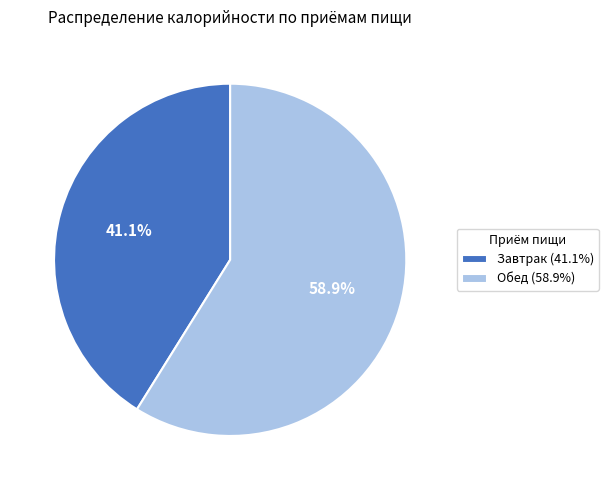

Does Обед account for over 50% of the chart?

Yes